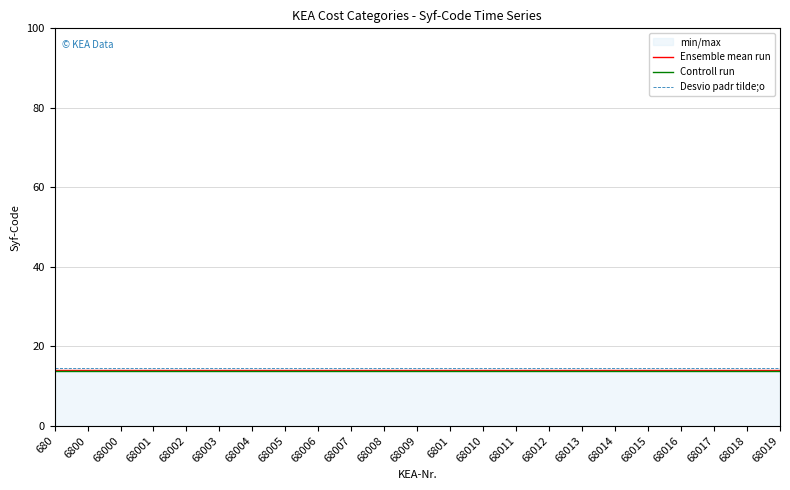

Reading right to left, extract all data points from this chart.

Ensemble mean run: 14.0	14.0	14.0	14.0	14.0	14.0	14.0	14.0	14.0	14.0	14.0	14.0	14.0	14.0	14.0	14.0	14.0	14.0	14.0	14.0	14.0	14.0	14.0
Controll run: 13.8	13.8	13.8	13.8	13.8	13.8	13.8	13.8	13.8	13.8	13.8	13.8	13.8	13.8	13.8	13.8	13.8	13.8	13.8	13.8	13.8	13.8	13.8
Desvio padr tilde;o: 14.5	14.5	14.5	14.5	14.5	14.5	14.5	14.5	14.5	14.5	14.5	14.5	14.5	14.5	14.5	14.5	14.5	14.5	14.5	14.5	14.5	14.5	14.5